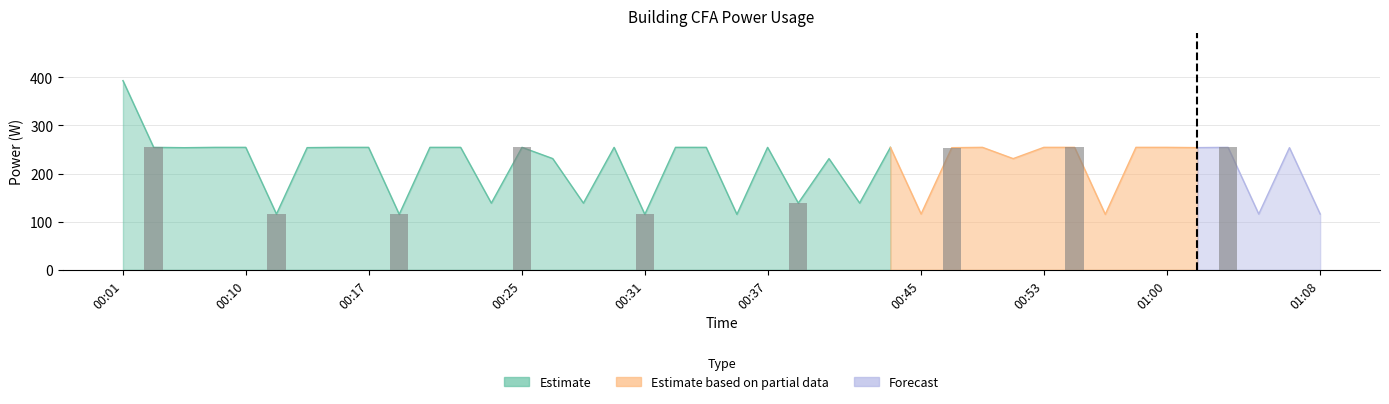

Does the chart contain any negative values?

No